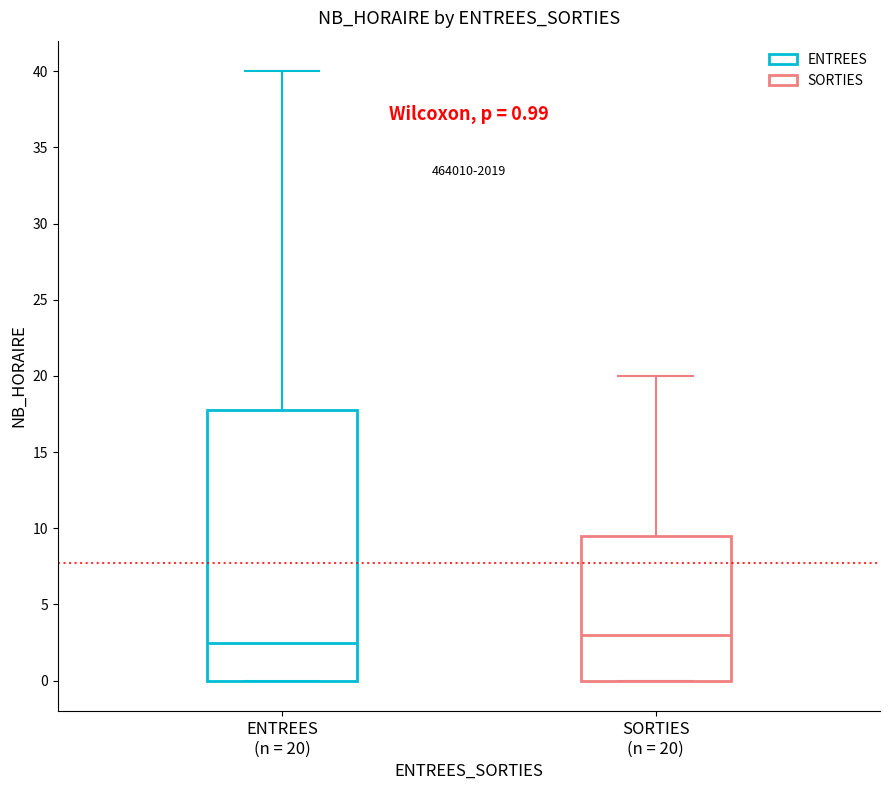

Which box is the tallest, from its lower edge to its upper edge?

ENTREES (n = 20)